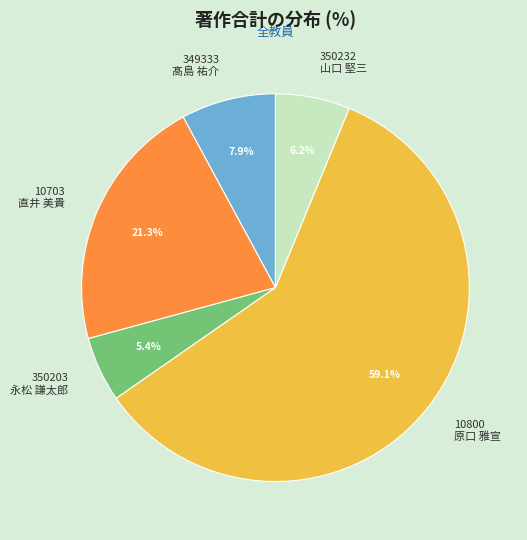

Rank the categories by value from highest to lowest.

10800 原口 雅宣, 10703 直井 美貴, 349333 髙島 祐介, 350232 山口 堅三, 350203 永松 謙太郎